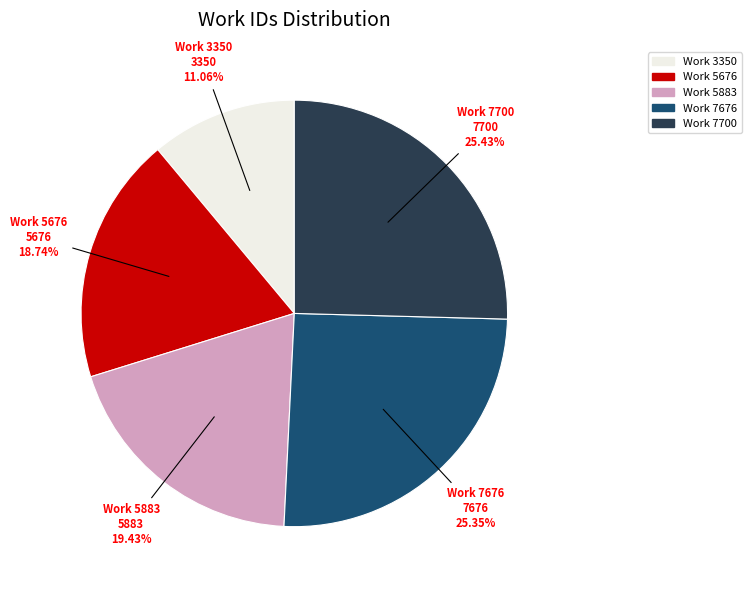

Is there any slice that represents more than half of the pie?

No